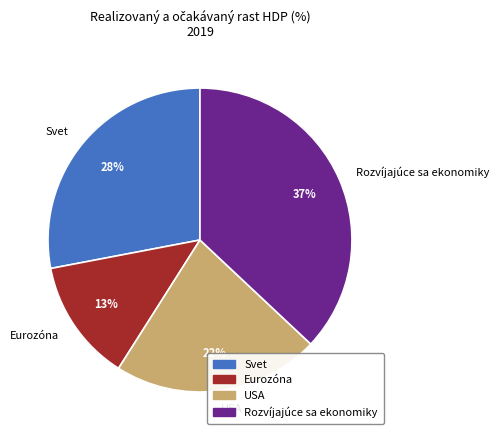

Rank the categories by value from highest to lowest.

Rozvíjajúce sa ekonomiky, Svet, USA, Eurozóna